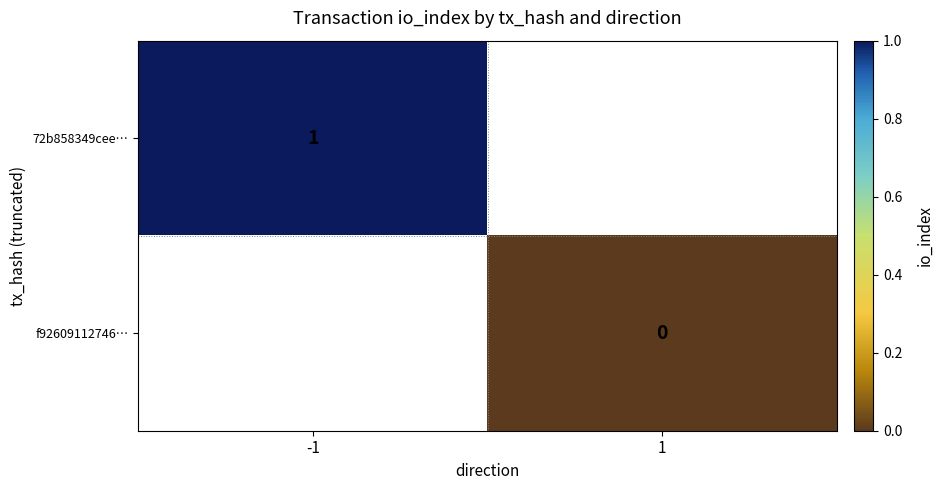

The value of 72b858349cee… at -1 is 1. True or false?

True